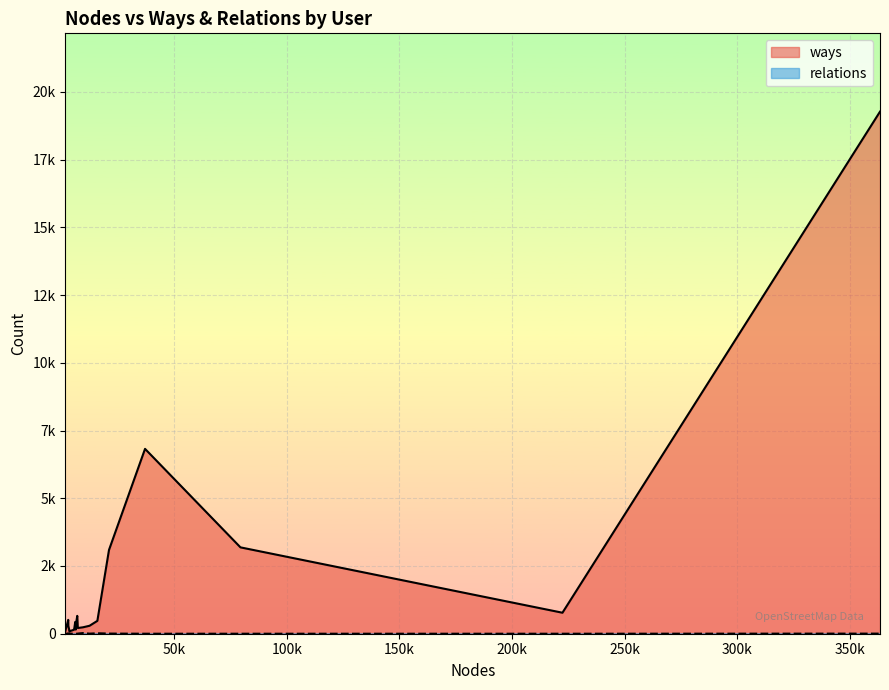

How many data points does each series have?

20